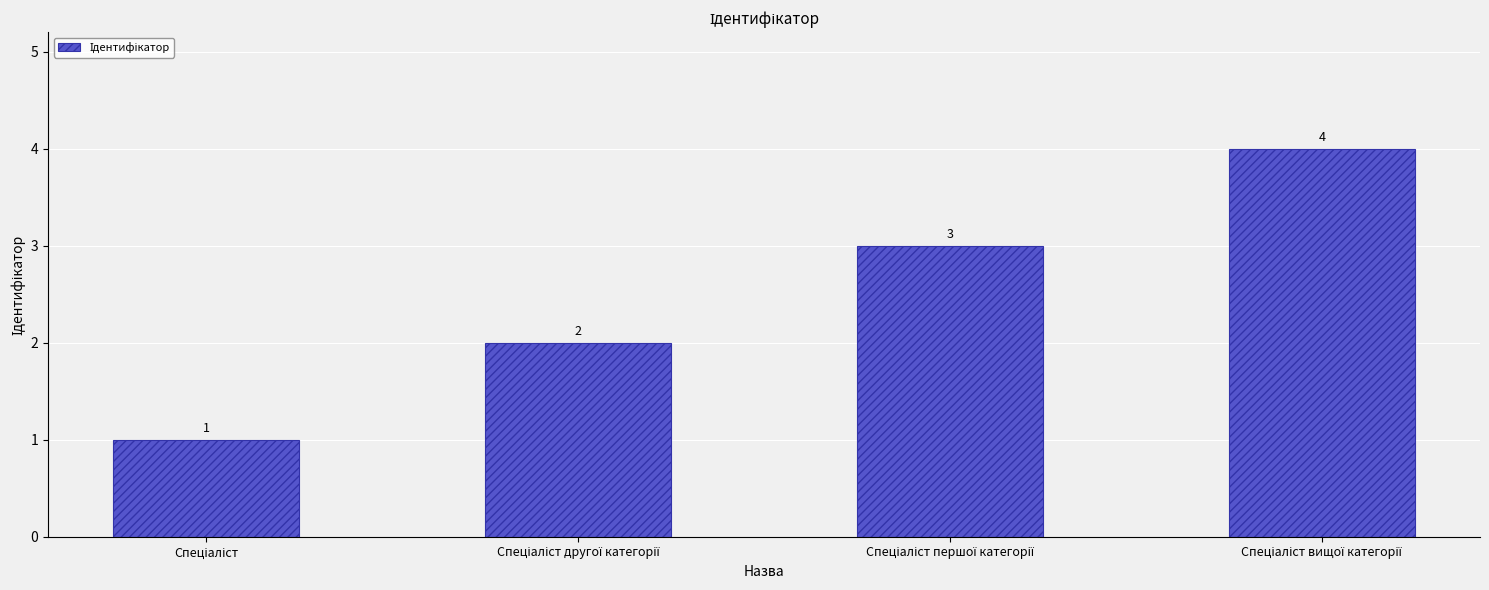

What is the value of the 2nd bar from the left?

2